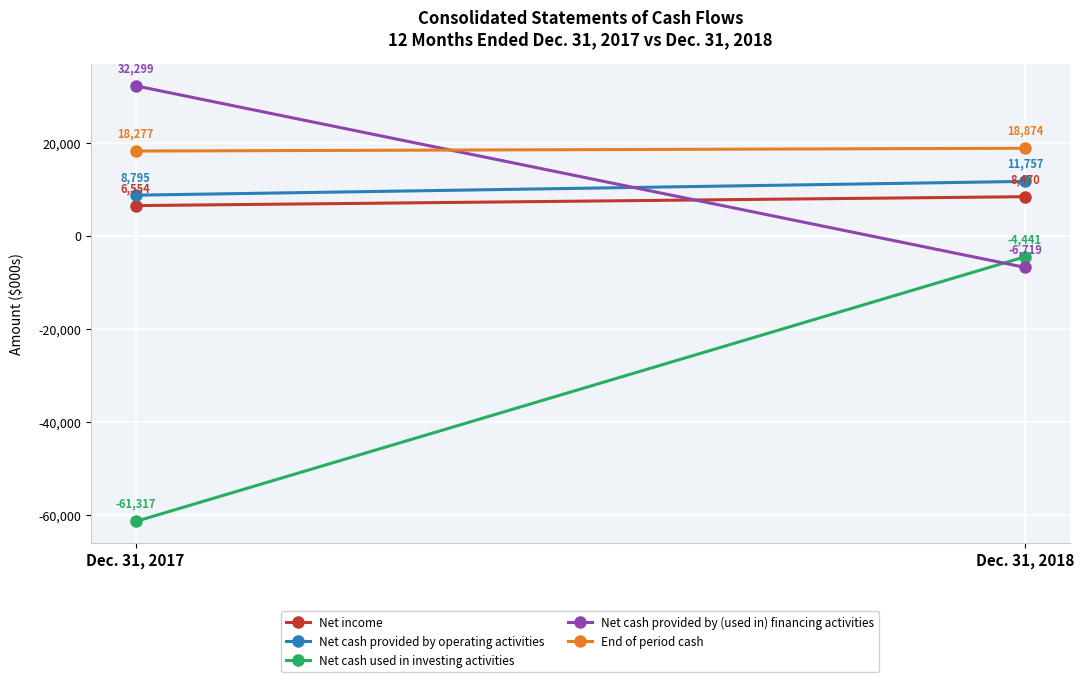

Is the value of Net cash used in investing activities at Dec. 31, 2018 greater than the value of Net cash provided by (used in) financing activities at Dec. 31, 2017?

No